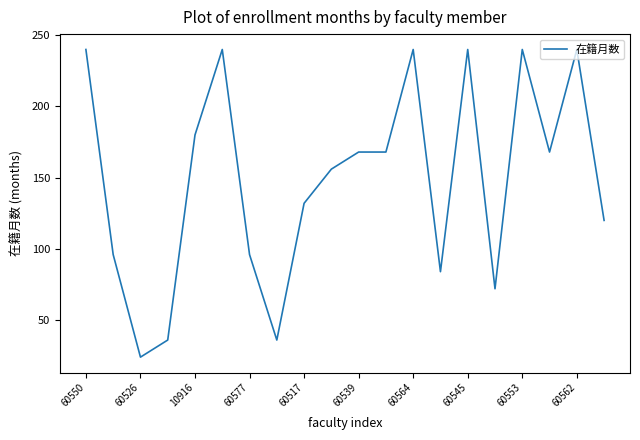

Reading left to right, transcribe all the data shown in this chart.

240	96	24	36	180	240	96	36	132	156	168	168	240	84	240	72	240	168	240	120